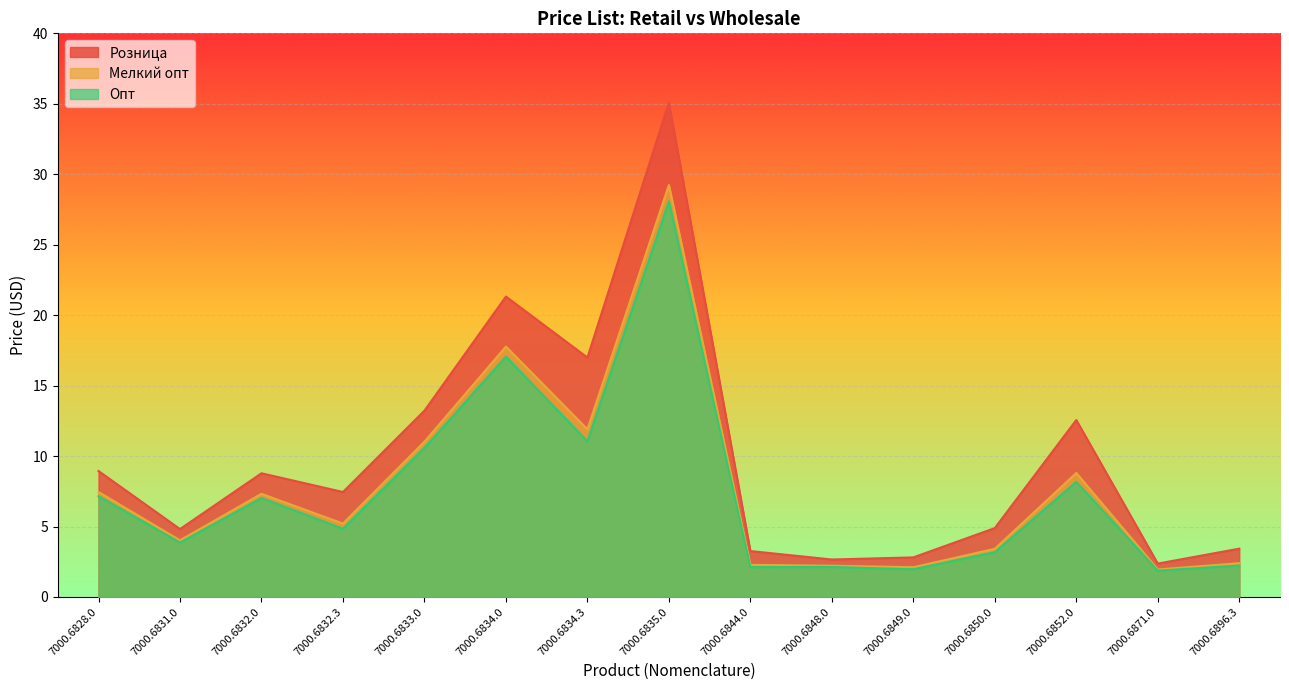

What is the value of the Розница point at the 11th from the left?

2.8